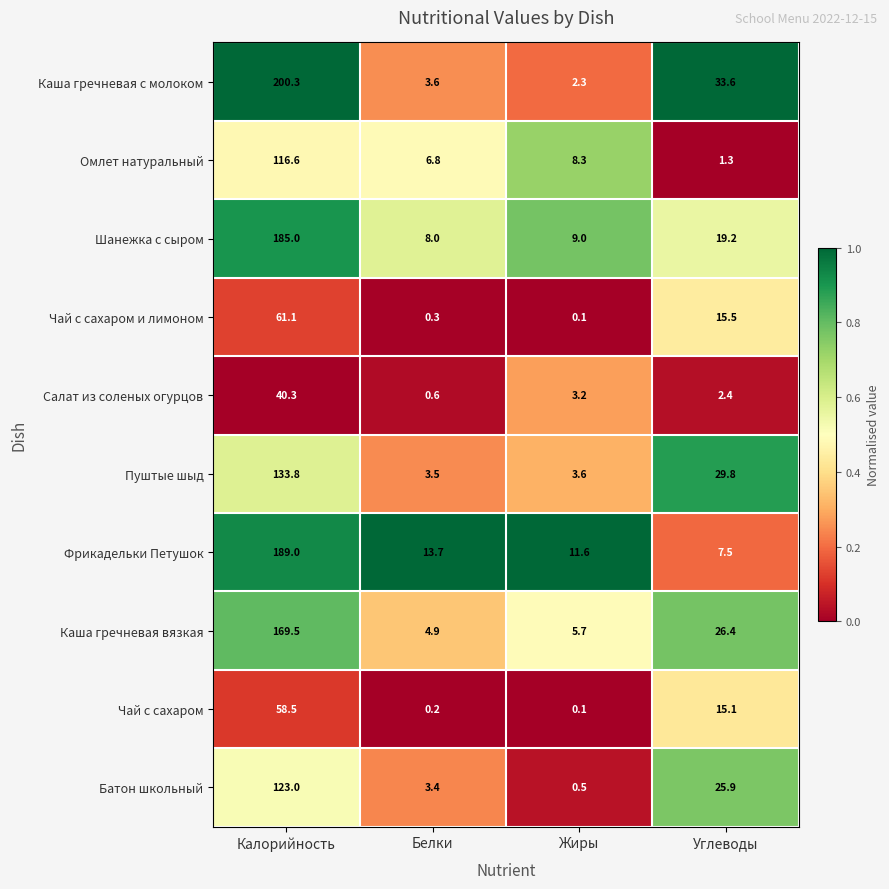

At which label does Омлет натуральный reach its peak?

Калорийность